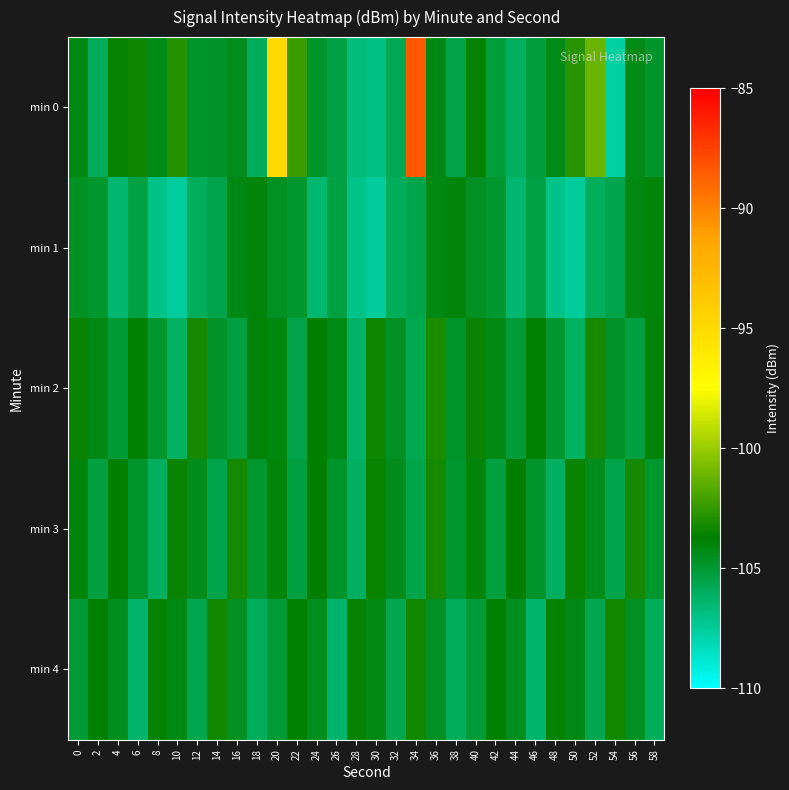

List the series in order of their peak value, highest first.

min 0, min 2, min 3, min 4, min 1